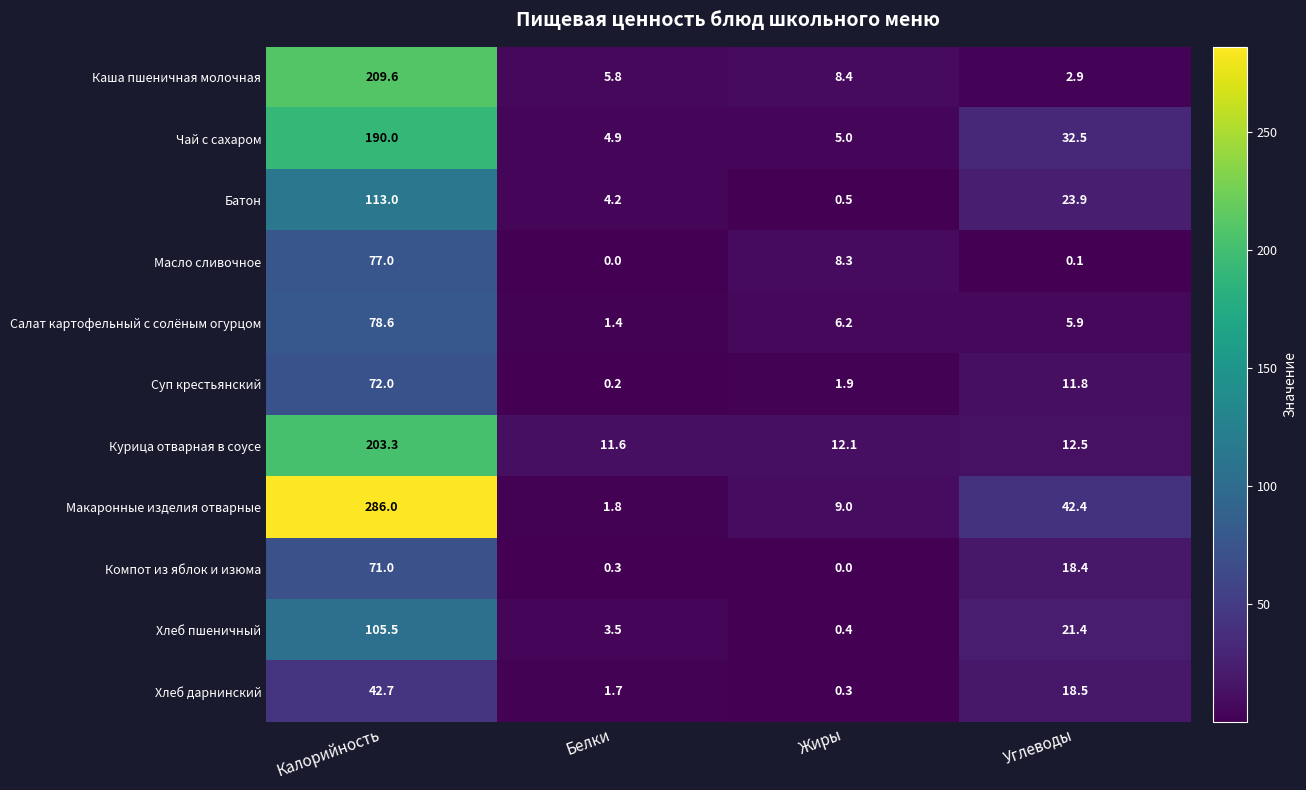

Which series has the largest total across all categories?

Макаронные изделия отварные